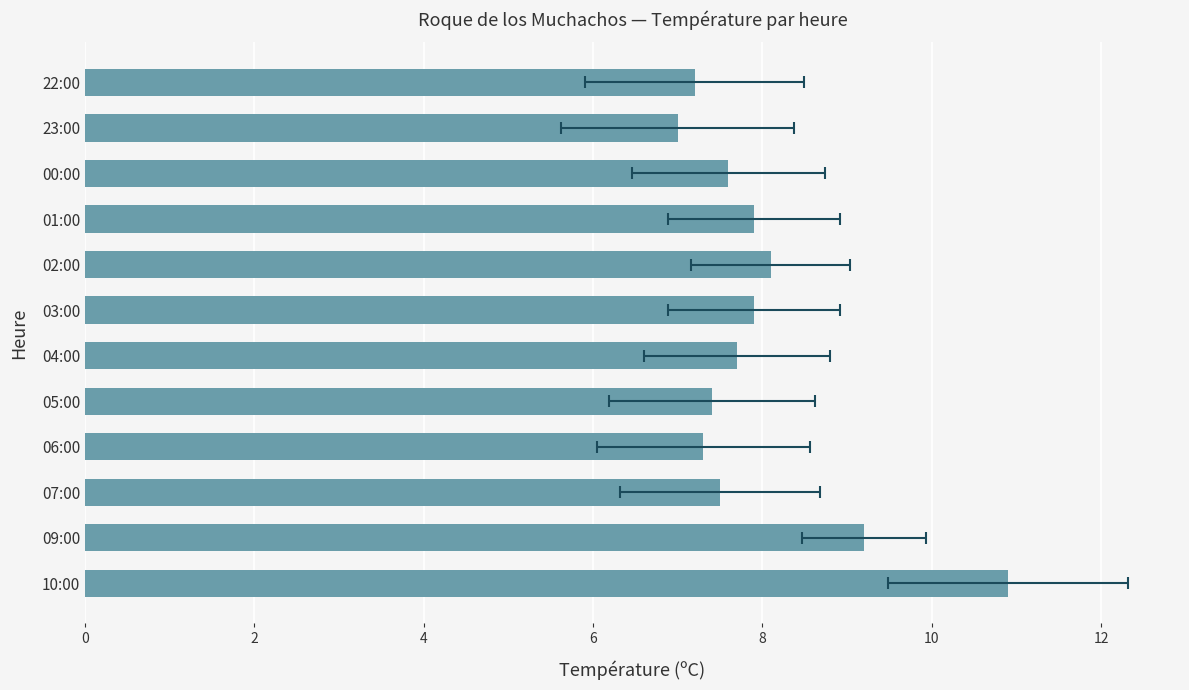

The value at 05:00 is 3.8. True or false?

False